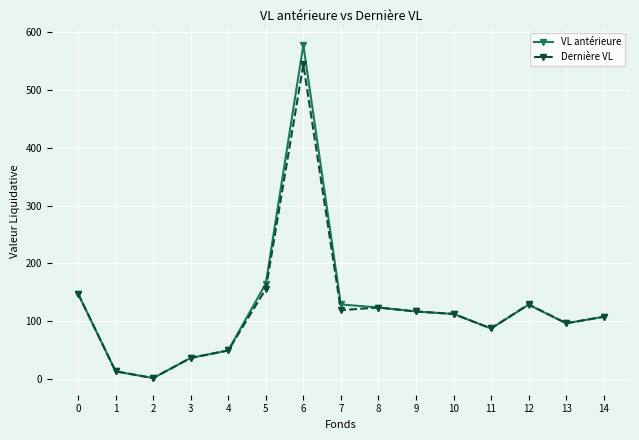

At which category is the sum across all series the highest?

6